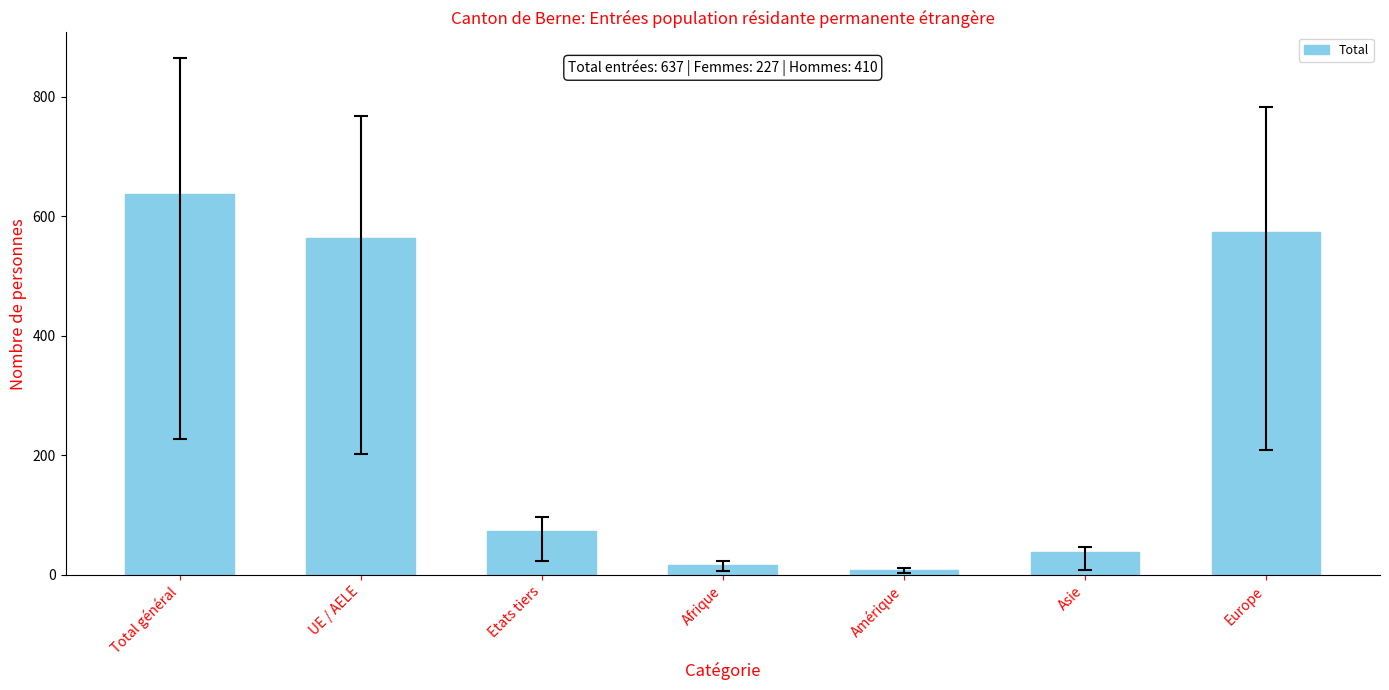

Reading left to right, what are all the values shown in this chart?

Total général=637	UE / AELE=564	Etats tiers=73	Afrique=17	Amérique=8	Asie=38	Europe=574